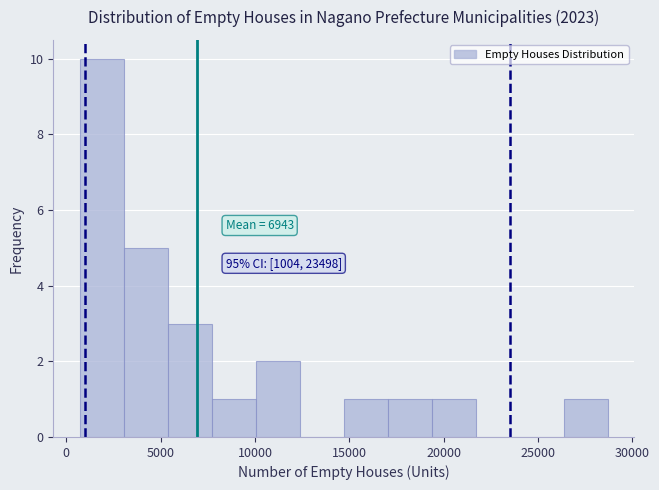

Over which range of the x-axis is the bar tallest?

500 to 3000